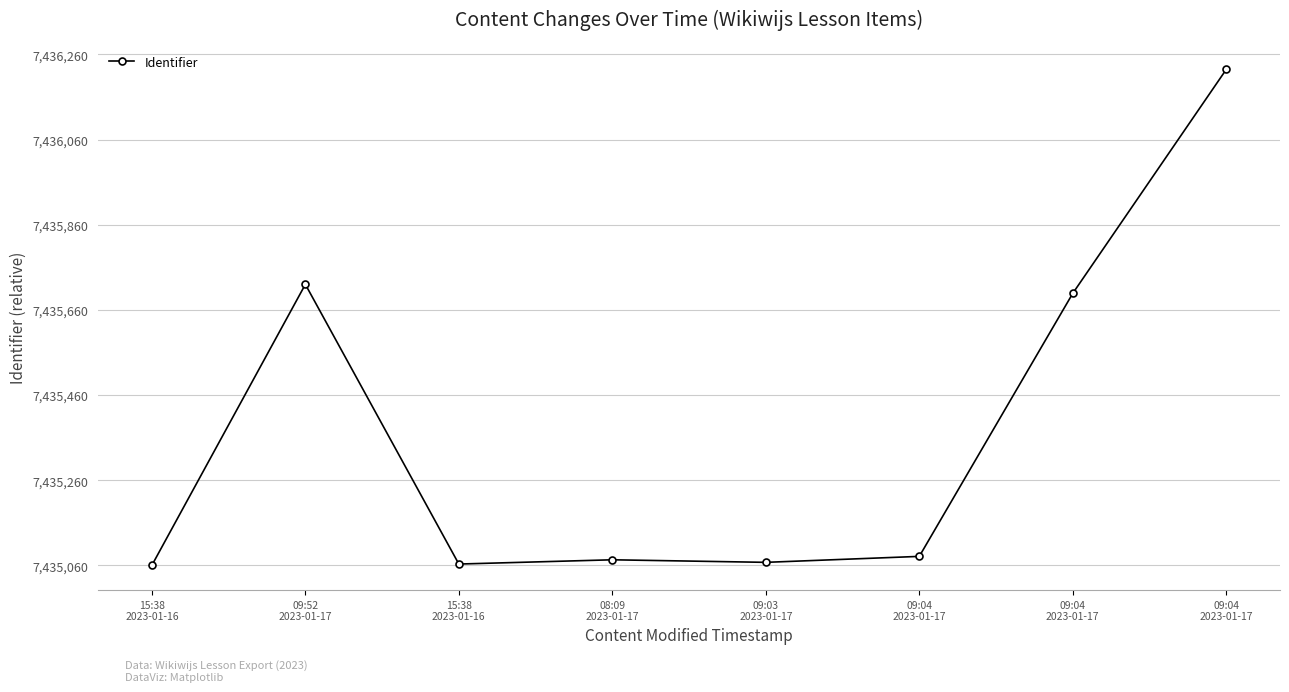

What is the sum of all values?

2508